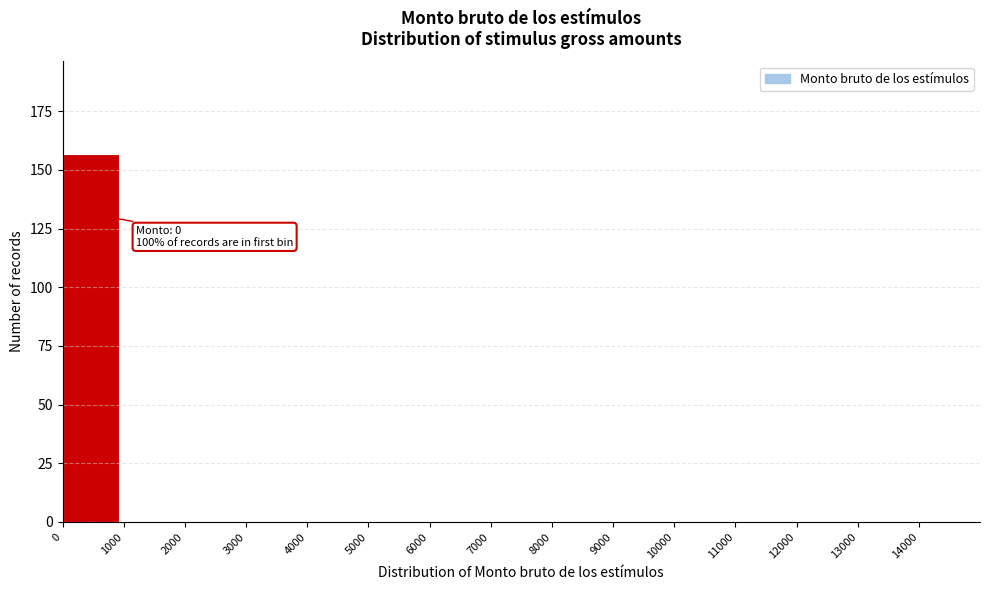

Over which range of the x-axis is the bar tallest?

0 to 1000